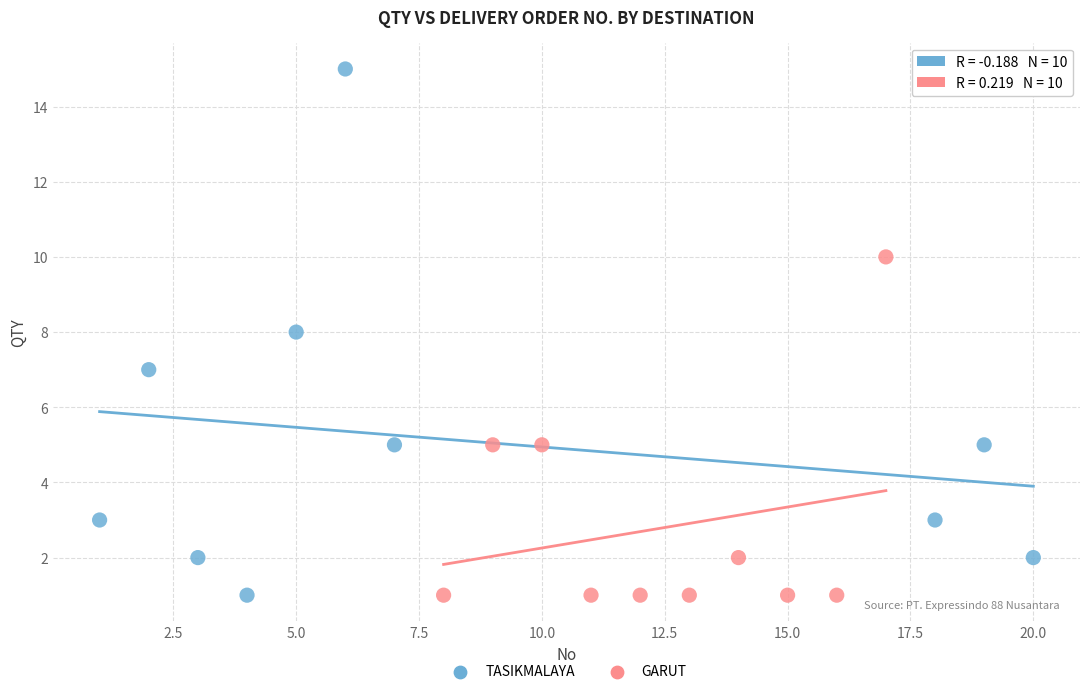

Which series has the widest spread of Y values?

TASIKMALAYA